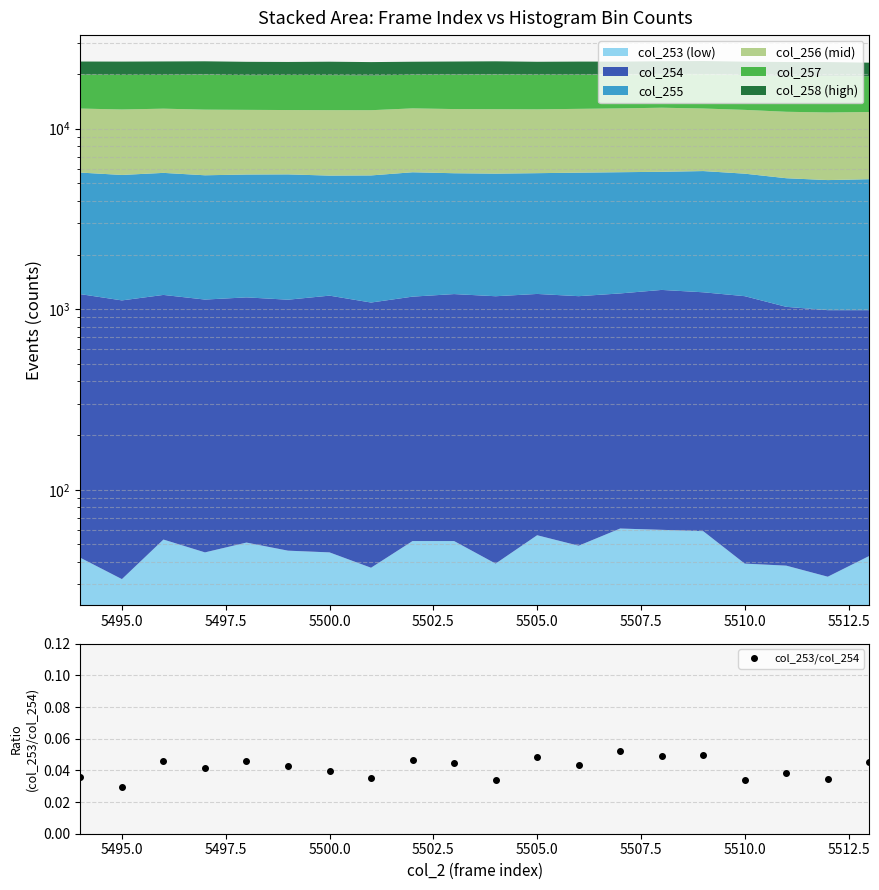

Count the col_253/col_254 values in the range 0 to 1.

20